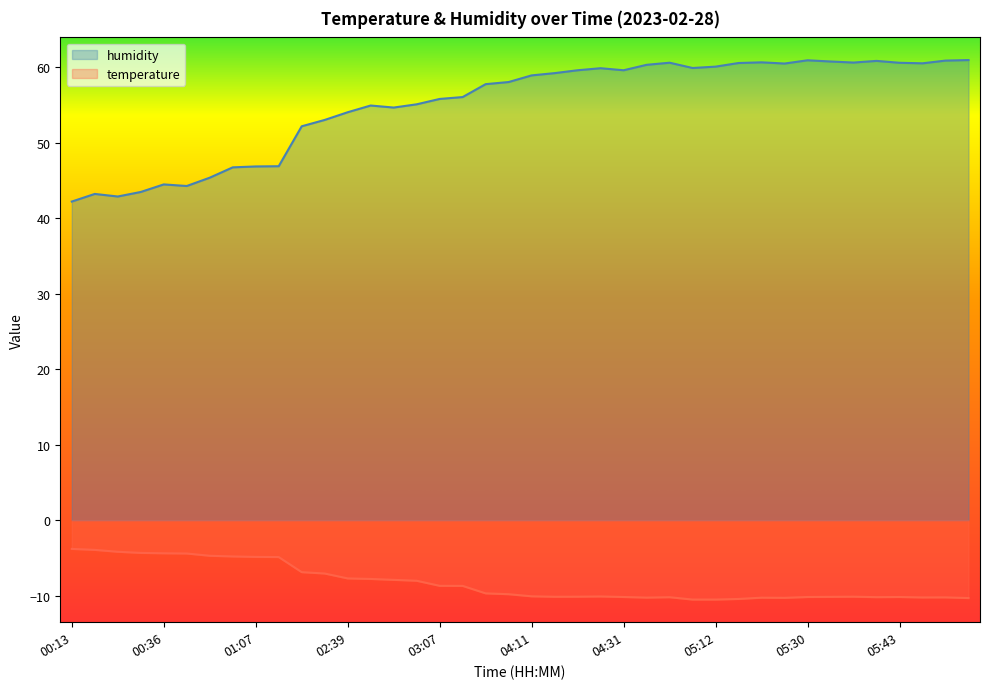

Rank the categories by value from lowest to highest.

00:13, 00:27, 00:16, 00:30, 00:39, 00:36, 00:50, 00:57, 01:07, 01:10, 01:59, 02:18, 02:39, 02:48, 02:45, 02:51, 03:07, 03:11, 03:54, 03:57, 04:11, 04:18, 04:20, 04:31, 04:25, 05:09, 05:12, 04:38, 05:24, 05:46, 05:15, 05:43, 04:55, 05:37, 05:22, 05:33, 05:40, 05:49, 05:30, 05:54